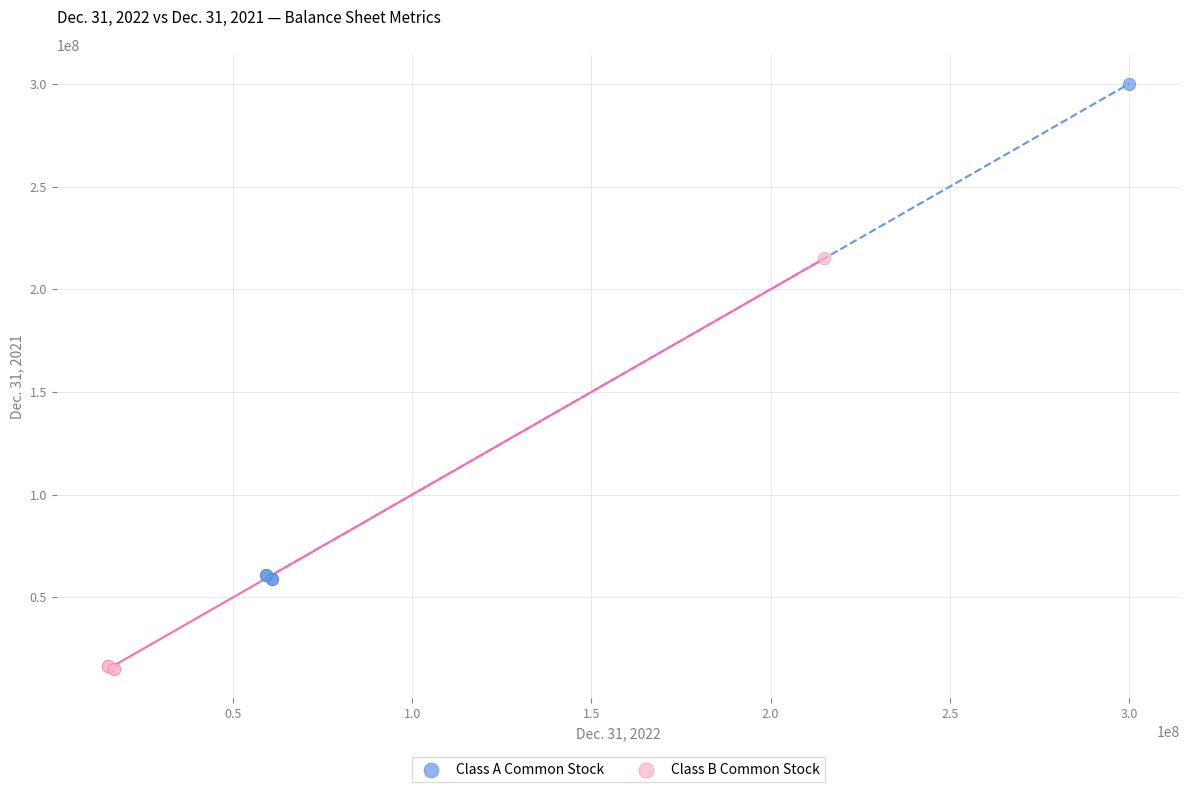

Which series has the widest spread of Y values?

Class A Common Stock